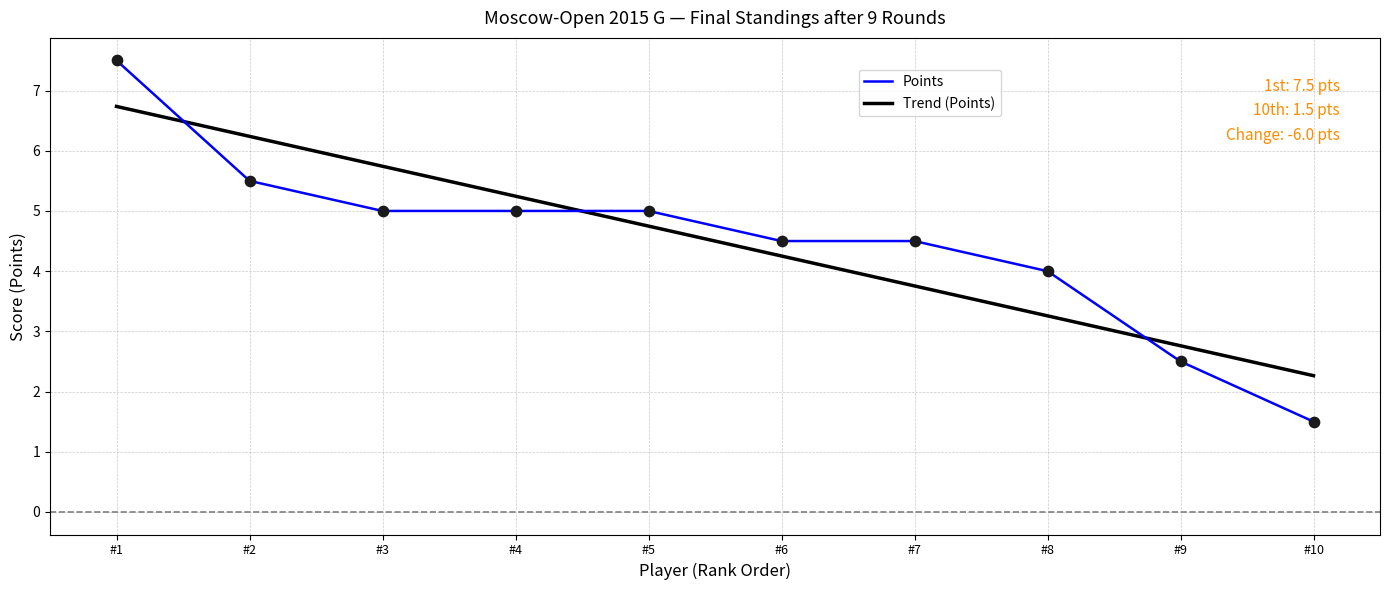

At which category is the sum across all series the highest?

#1